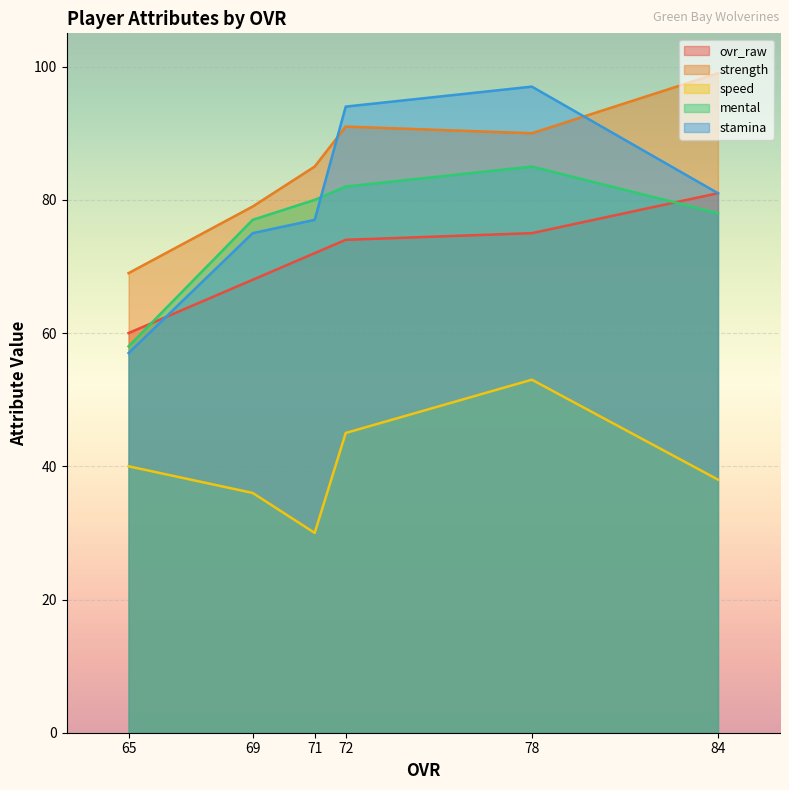

What are all the series names shown in the legend?

ovr_raw, strength, speed, mental, stamina